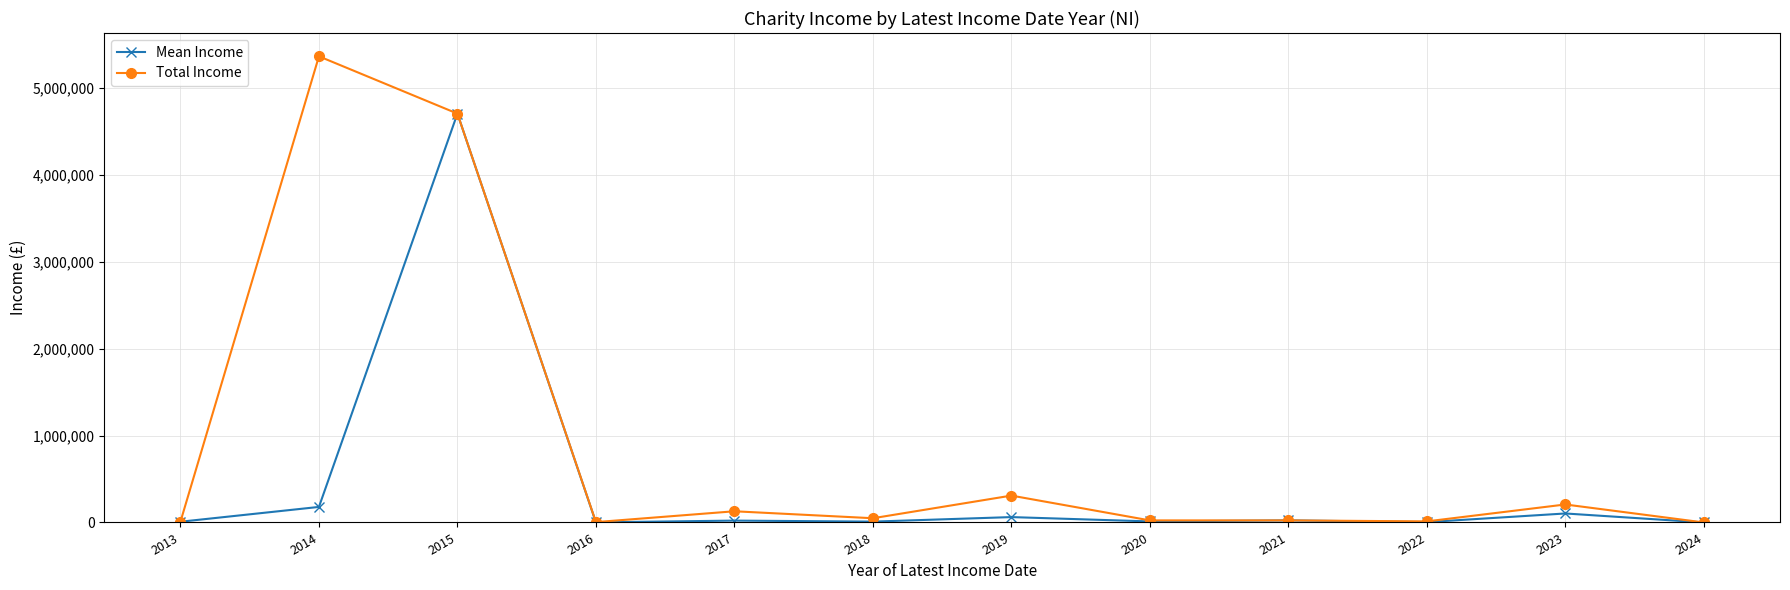

Which series has the largest range (max minus min)?

Total Income